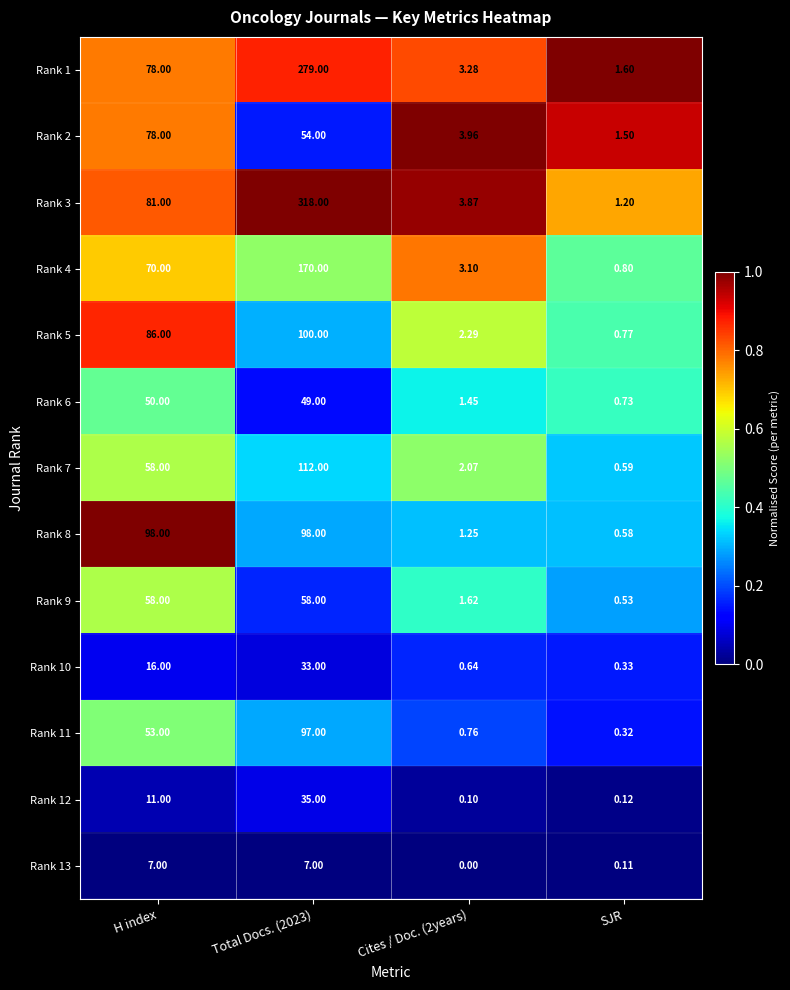

Is the value of Rank 4 at Cites / Doc. (2years) greater than the value of Rank 1 at Cites / Doc. (2years)?

No